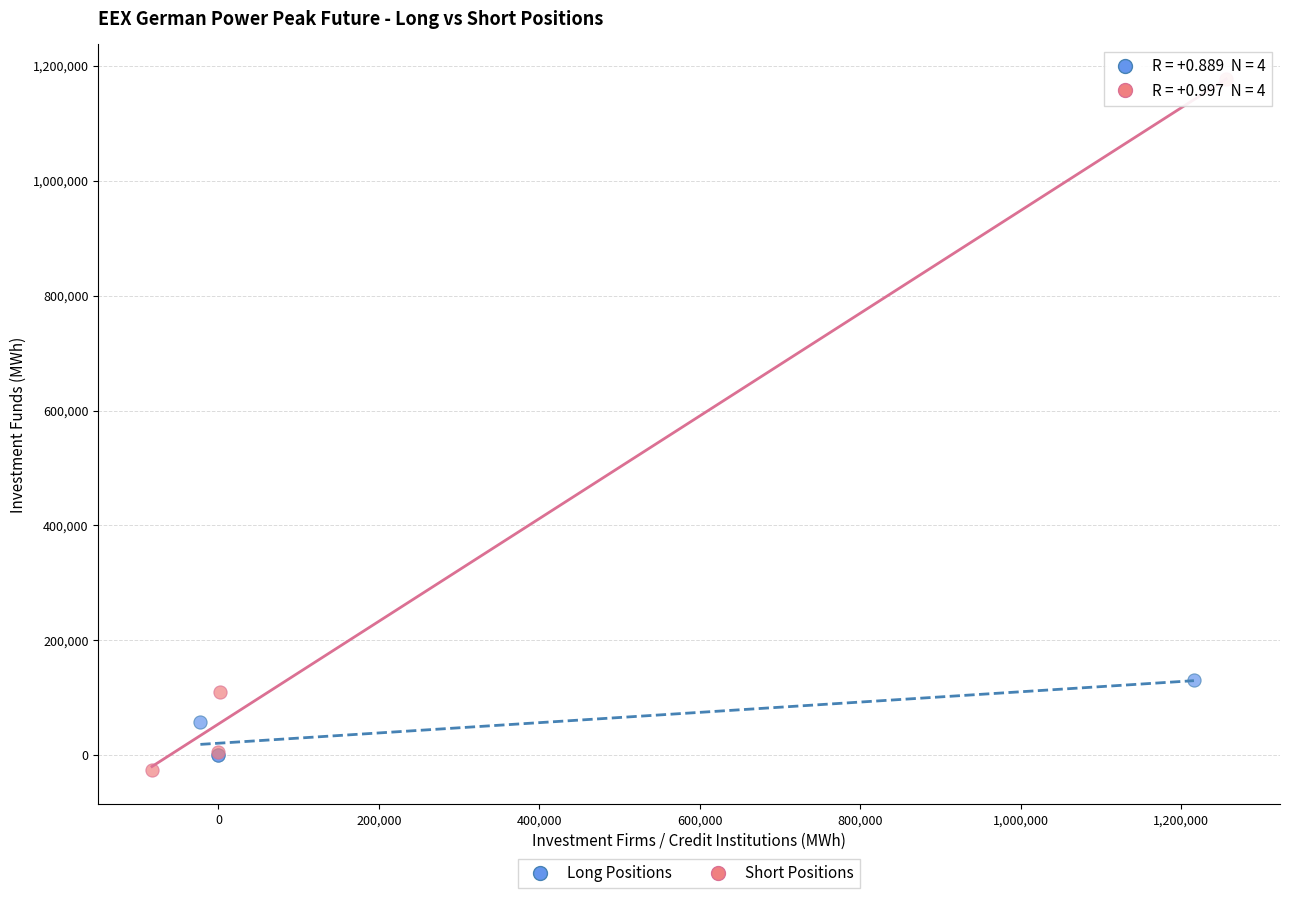

Which series reaches the maximum Y coordinate?

Short Positions